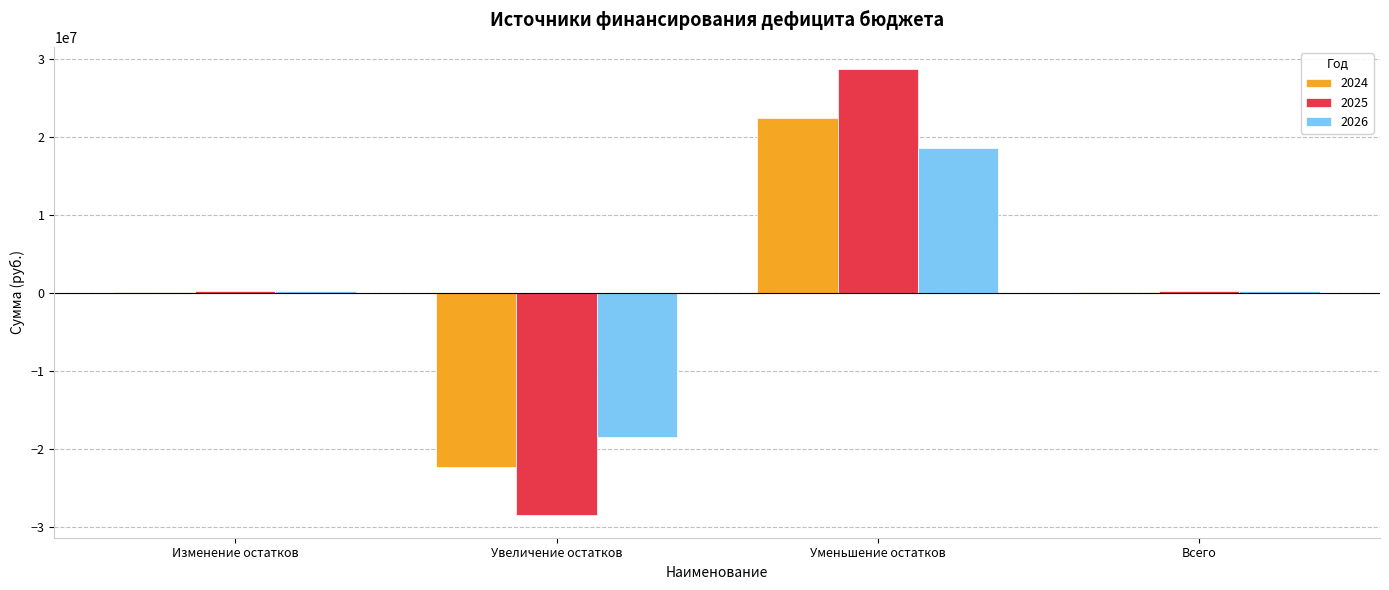

True or false: 2026 has a value of -18415095.2 at Увеличение остатков.

True